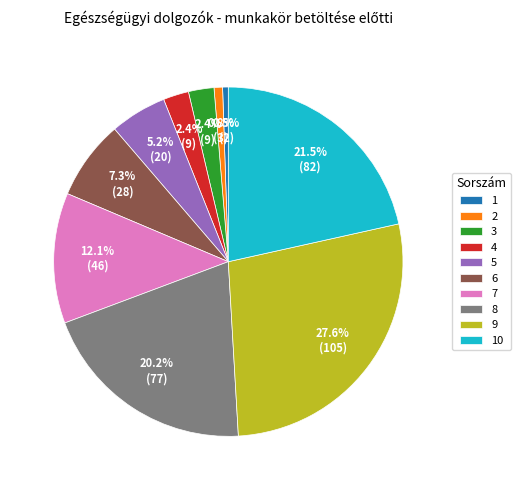

Which has a higher value, 6 or 7?

7